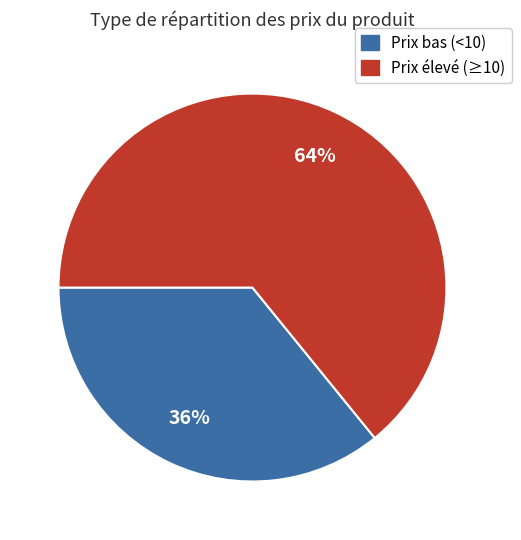

Is the sum of Prix bas (<10) and Prix élevé (≥10) greater than half?

Yes